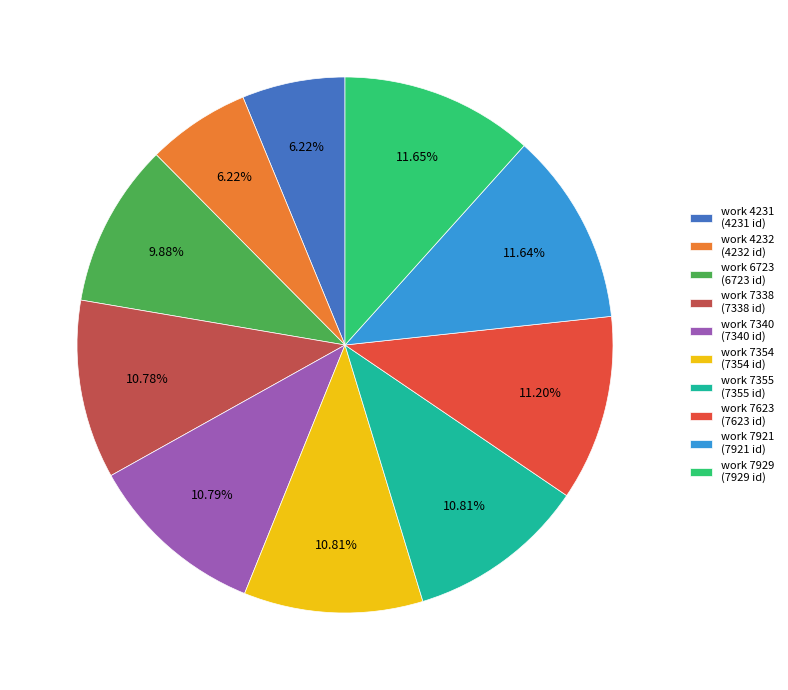

To the nearest percent, what is the combined percentage of work 7355 and work 7623?

22%